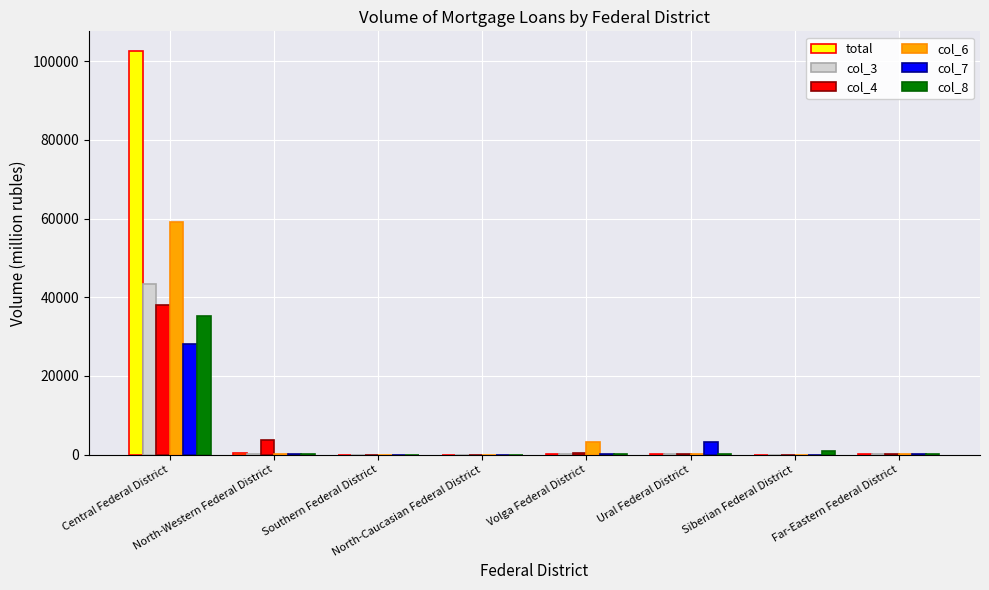

What is the maximum value shown in the chart?

102494